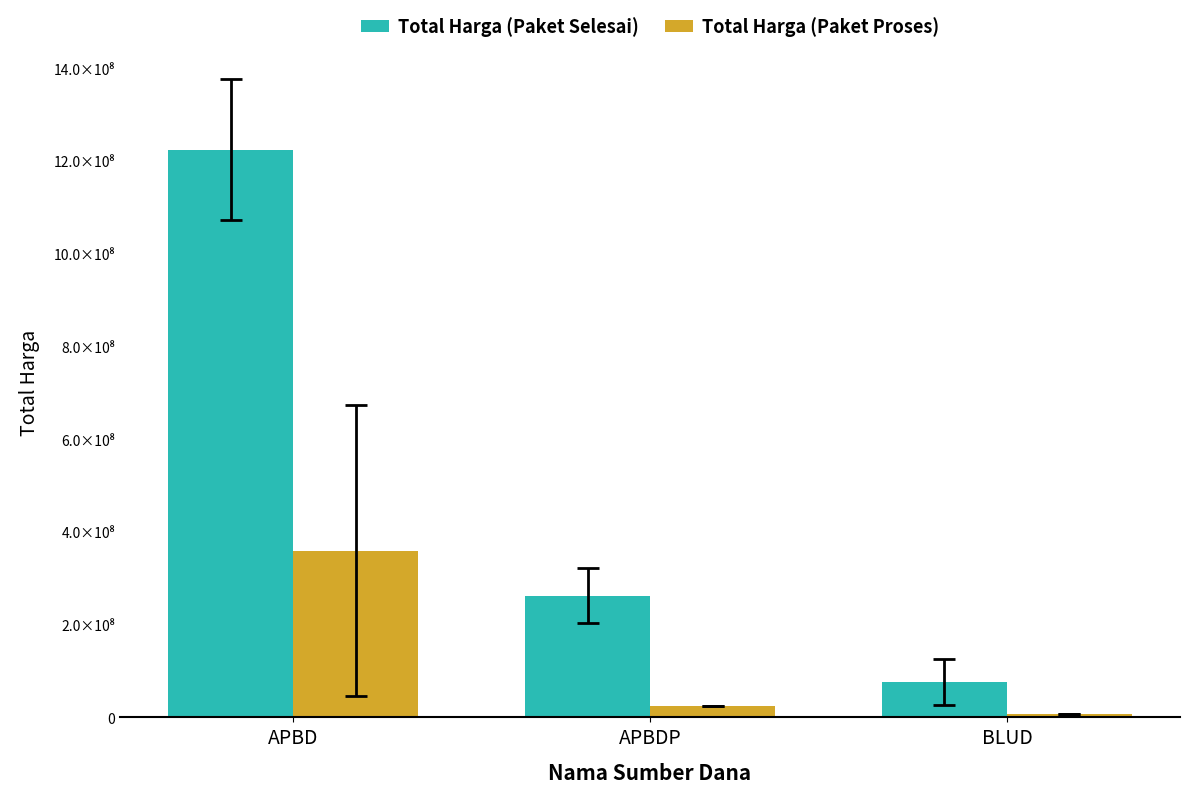

What are all the series names shown in the legend?

Total Harga (Paket Selesai), Total Harga (Paket Proses)